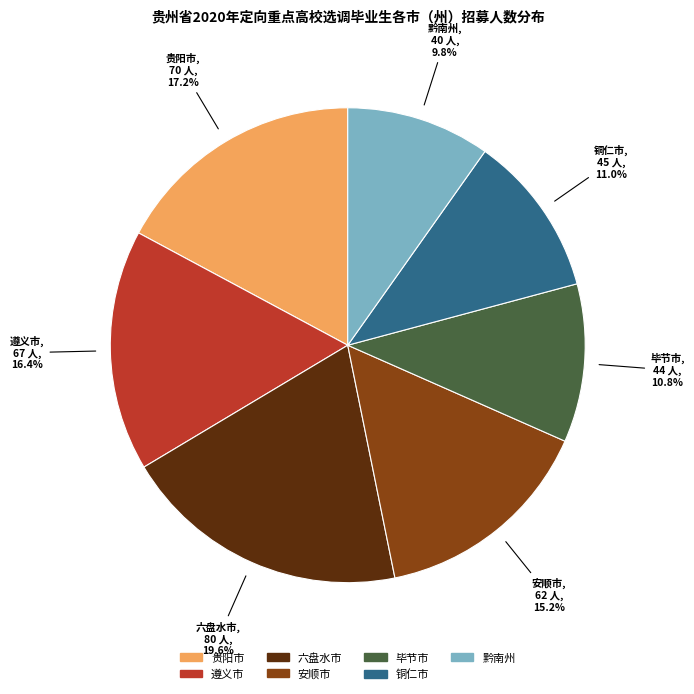

Which has a higher value, 黔南州 or 毕节市?

毕节市